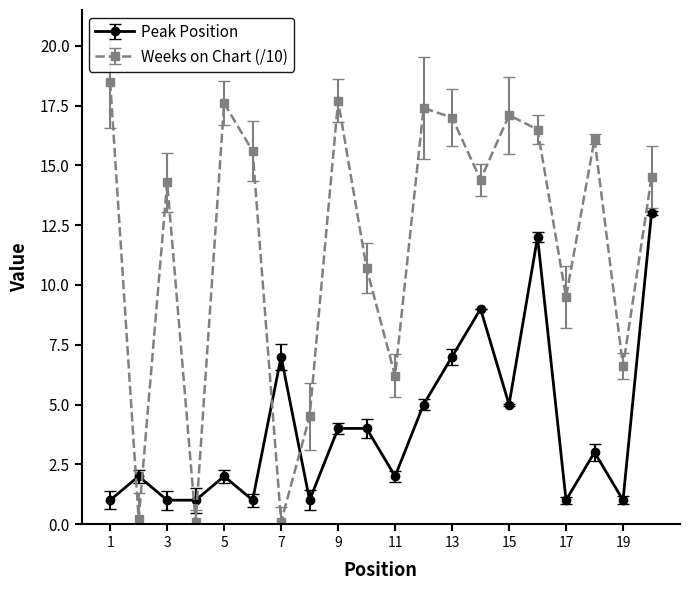

True or false: Weeks on Chart (/10) and Peak Position cross at least once.

True